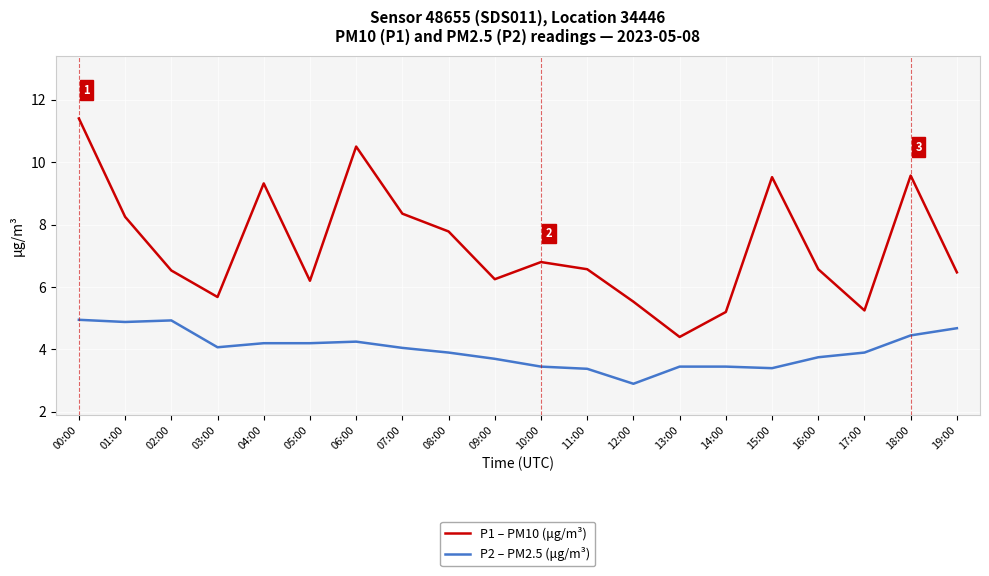

What are all the series names shown in the legend?

P1 – PM10 (μg/m³), P2 – PM2.5 (μg/m³)